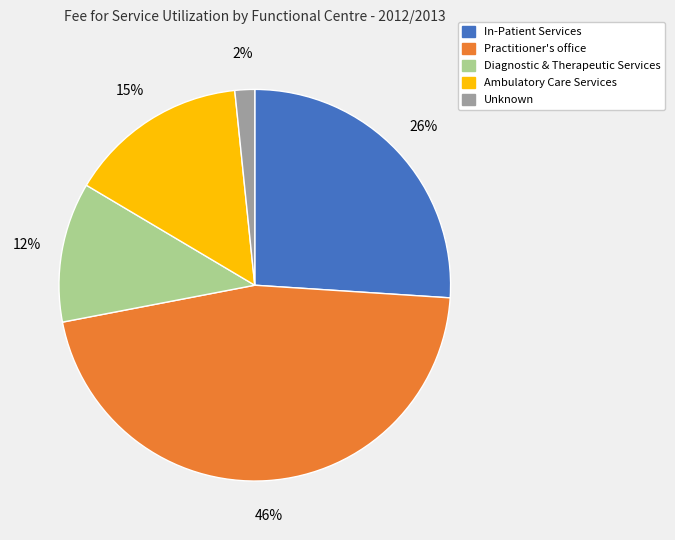

Does Unknown represent more than half of the total?

No